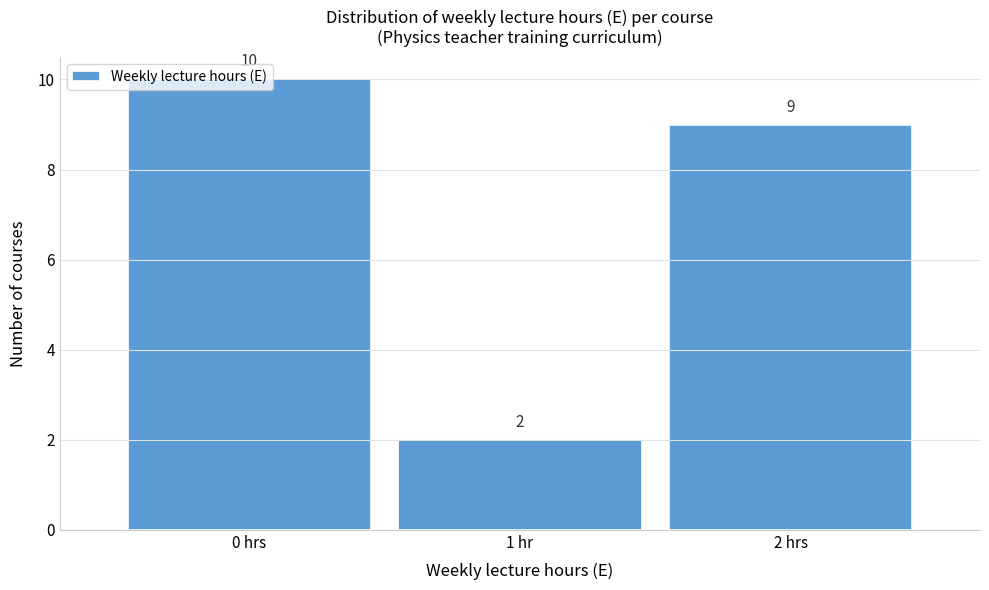

What is the sum of the values at 1 hr and 2 hrs?

11